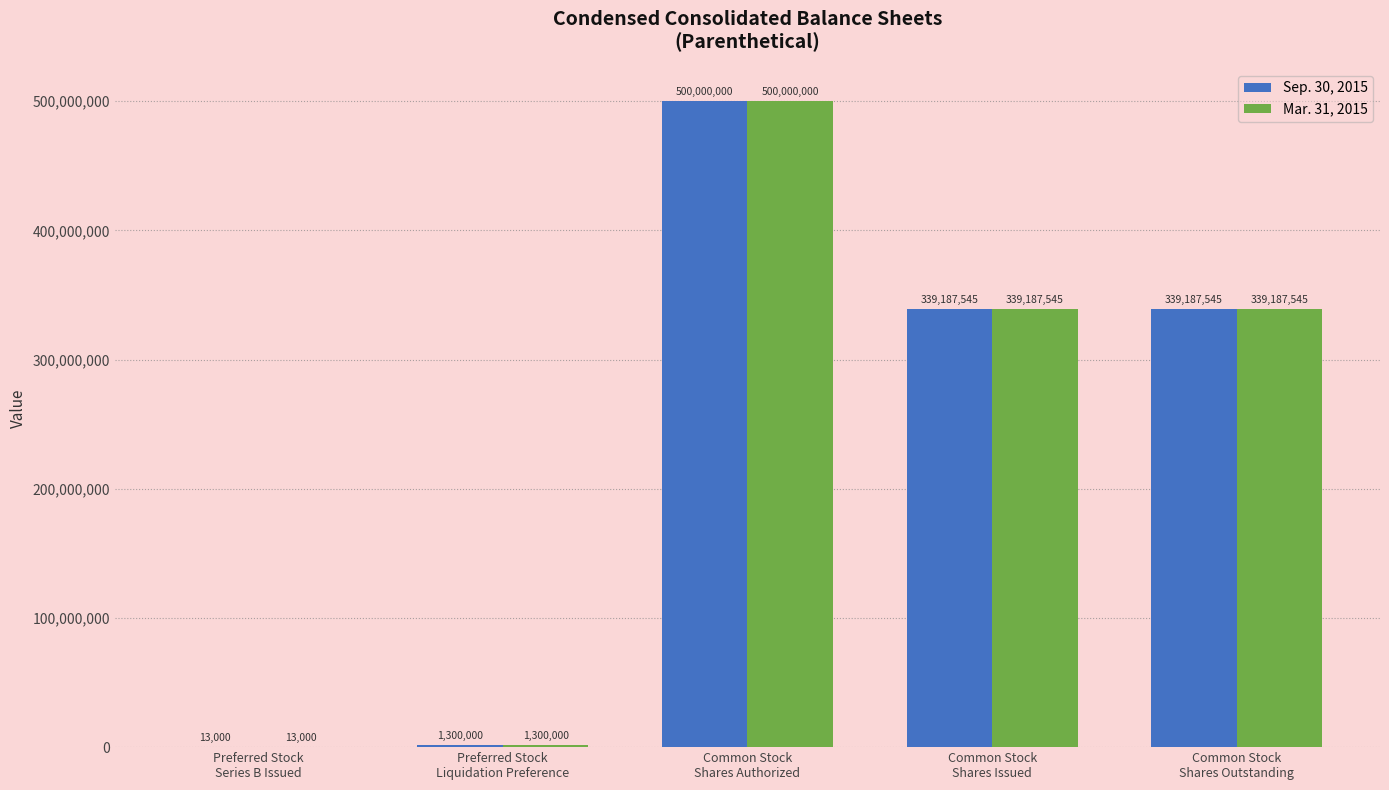

What is the maximum value for Mar. 31, 2015?

500000000